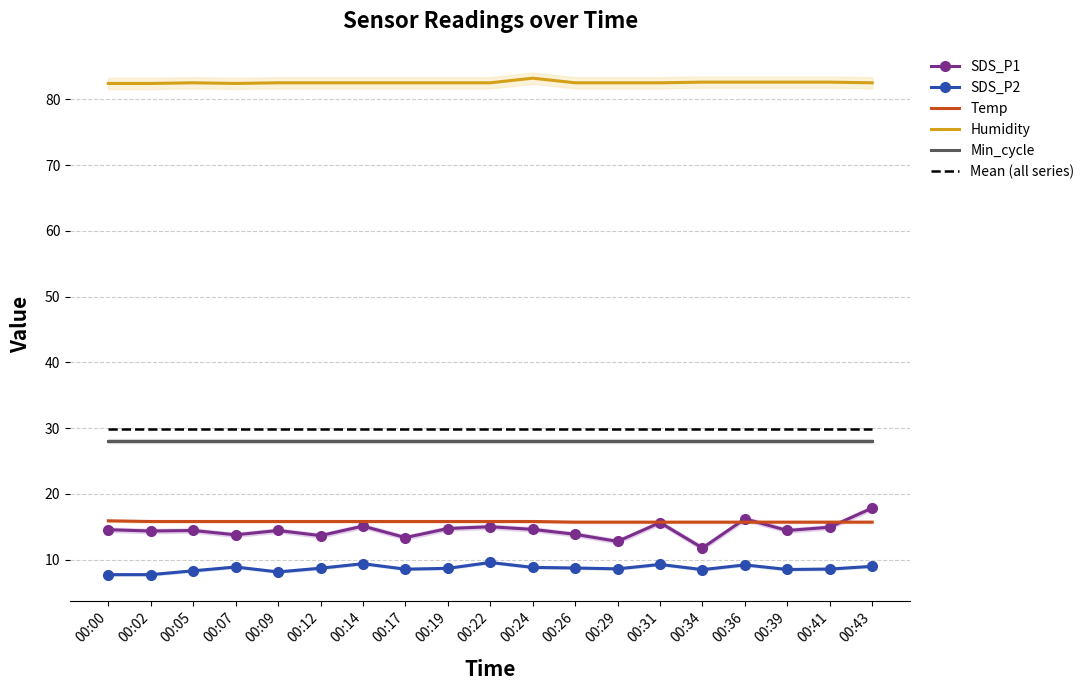

Reading left to right, transcribe all the data shown in this chart.

SDS_P1: 14.6	14.3	14.4	13.8	14.4	13.7	15.1	13.3	14.7	15.0	14.6	13.8	12.8	15.6	11.8	16.2	14.4	14.9	17.9
SDS_P2: 7.7	7.7	8.3	8.9	8.1	8.7	9.4	8.6	8.7	9.6	8.8	8.7	8.6	9.3	8.5	9.2	8.5	8.6	9.0
Temp: 15.9	15.8	15.8	15.8	15.8	15.8	15.8	15.8	15.8	15.8	15.8	15.7	15.7	15.7	15.7	15.7	15.7	15.7	15.7
Humidity: 82.4	82.4	82.5	82.4	82.5	82.5	82.5	82.5	82.5	82.5	83.2	82.5	82.5	82.5	82.6	82.6	82.6	82.6	82.5
Min_cycle: 28.0	28.0	28.0	28.0	28.0	28.0	28.0	28.0	28.0	28.0	28.0	28.0	28.0	28.0	28.0	28.0	28.0	28.0	28.0
Mean (all series): 29.9	29.9	29.9	29.9	29.9	29.9	29.9	29.9	29.9	29.9	29.9	29.9	29.9	29.9	29.9	29.9	29.9	29.9	29.9